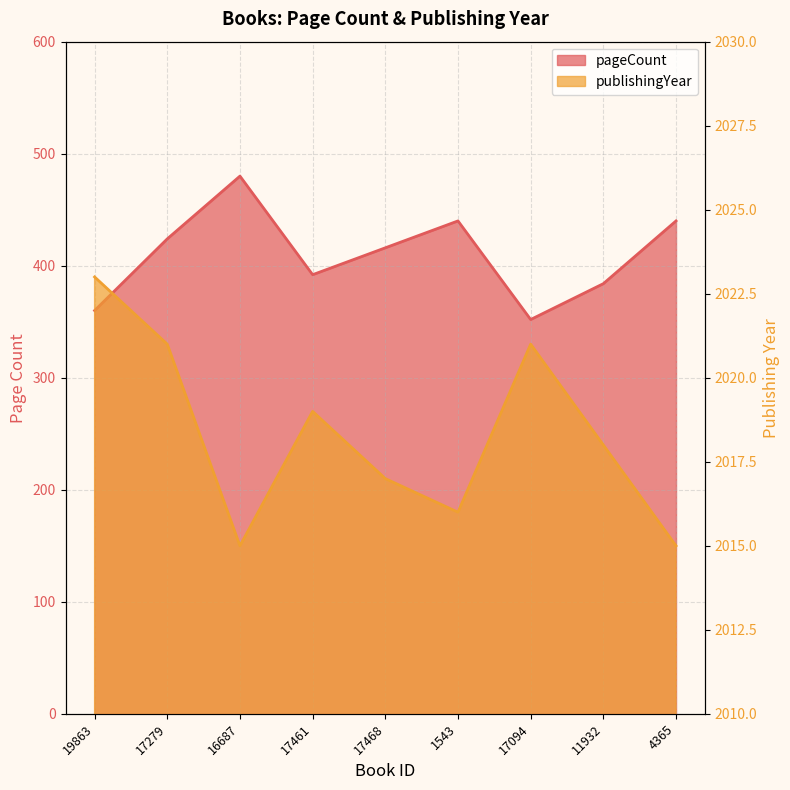

True or false: publishingYear and pageCount intersect in this chart.

False